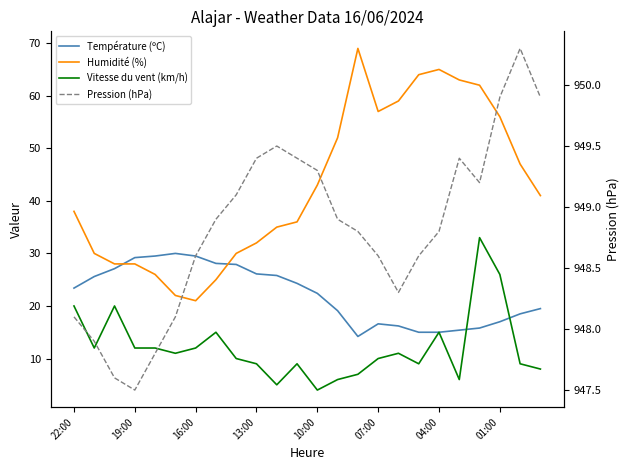

Is this an area chart (filled region under the line)?

No